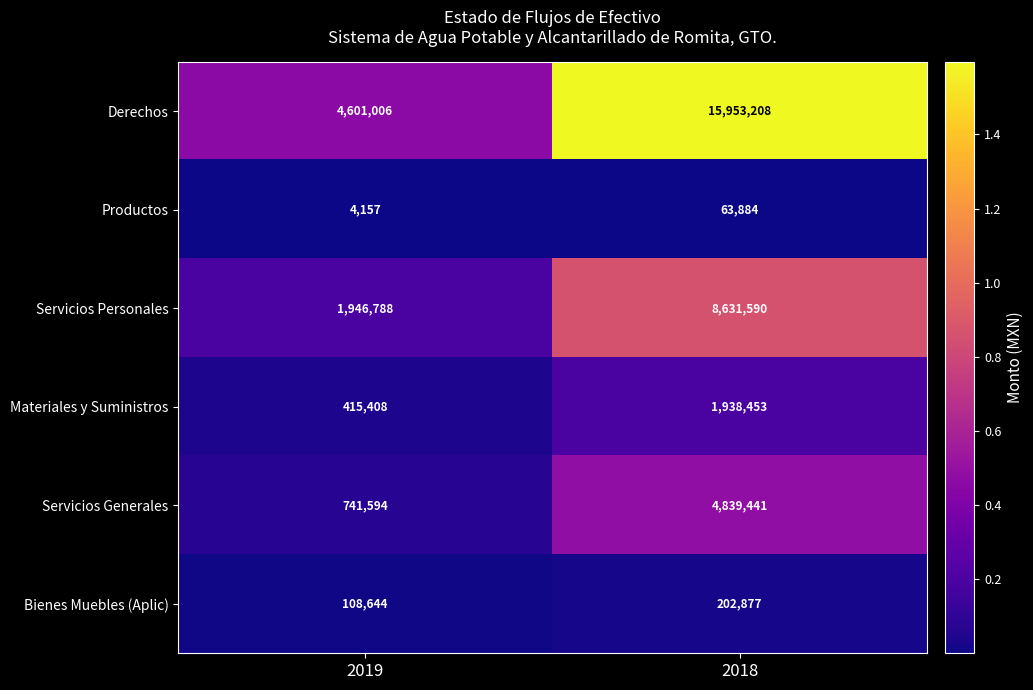

Reading left to right, transcribe all the data shown in this chart.

Derechos: 4601006	15953208
Productos: 4157	63884
Servicios Personales: 1946788	8631590
Materiales y Suministros: 415408	1938453
Servicios Generales: 741594	4839441
Bienes Muebles (Aplic): 108644	202877